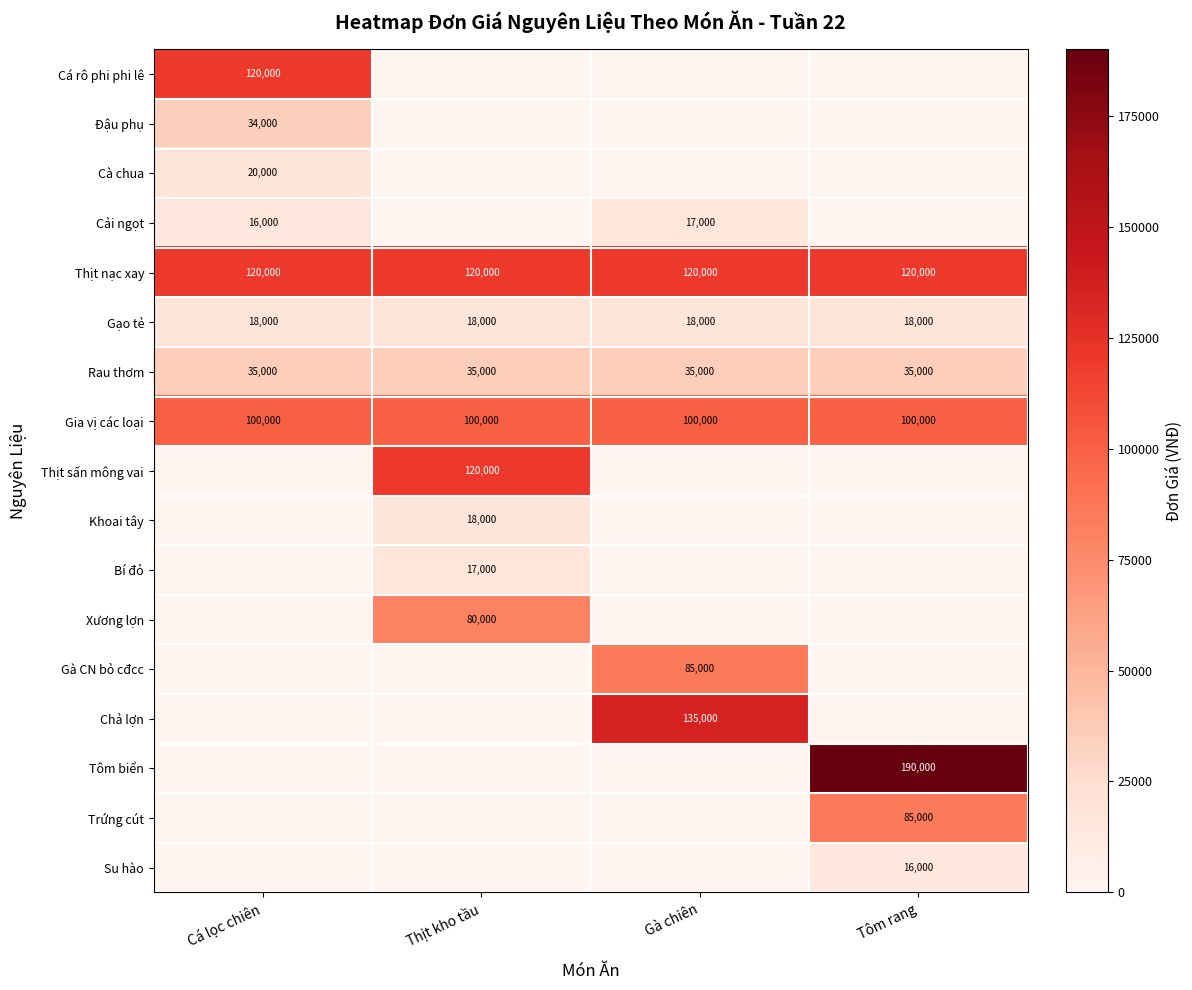

The Tôm biển series shows 190000 at Tôm rang. True or false?

True